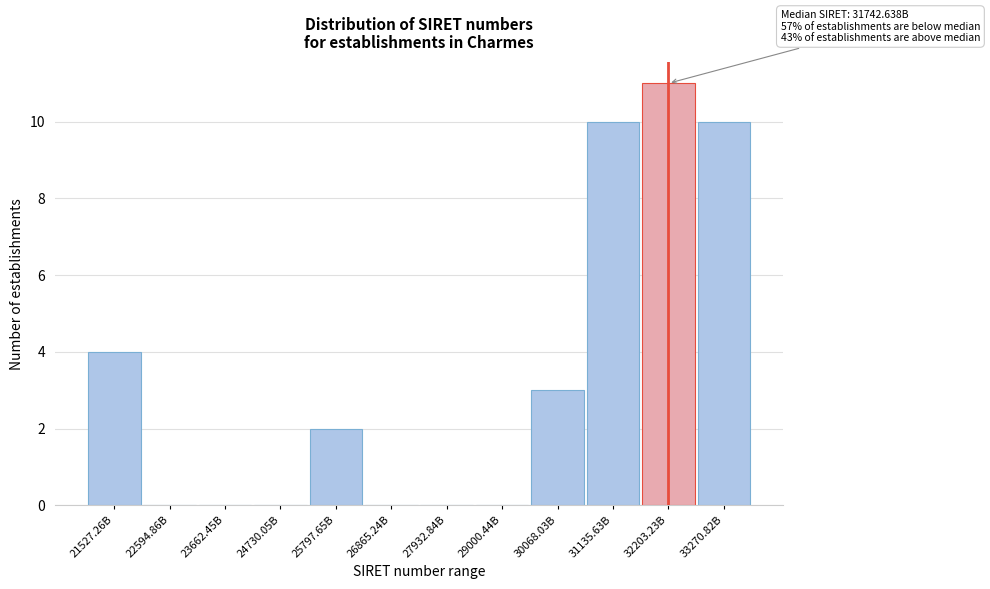

Reading left to right, transcribe all the data shown in this chart.

21527.26B=4	22594.86B=0	23662.45B=0	24730.05B=0	25797.65B=2	26865.24B=0	27932.84B=0	29000.44B=0	30068.03B=3	31135.63B=10	32203.23B=11	33270.82B=10